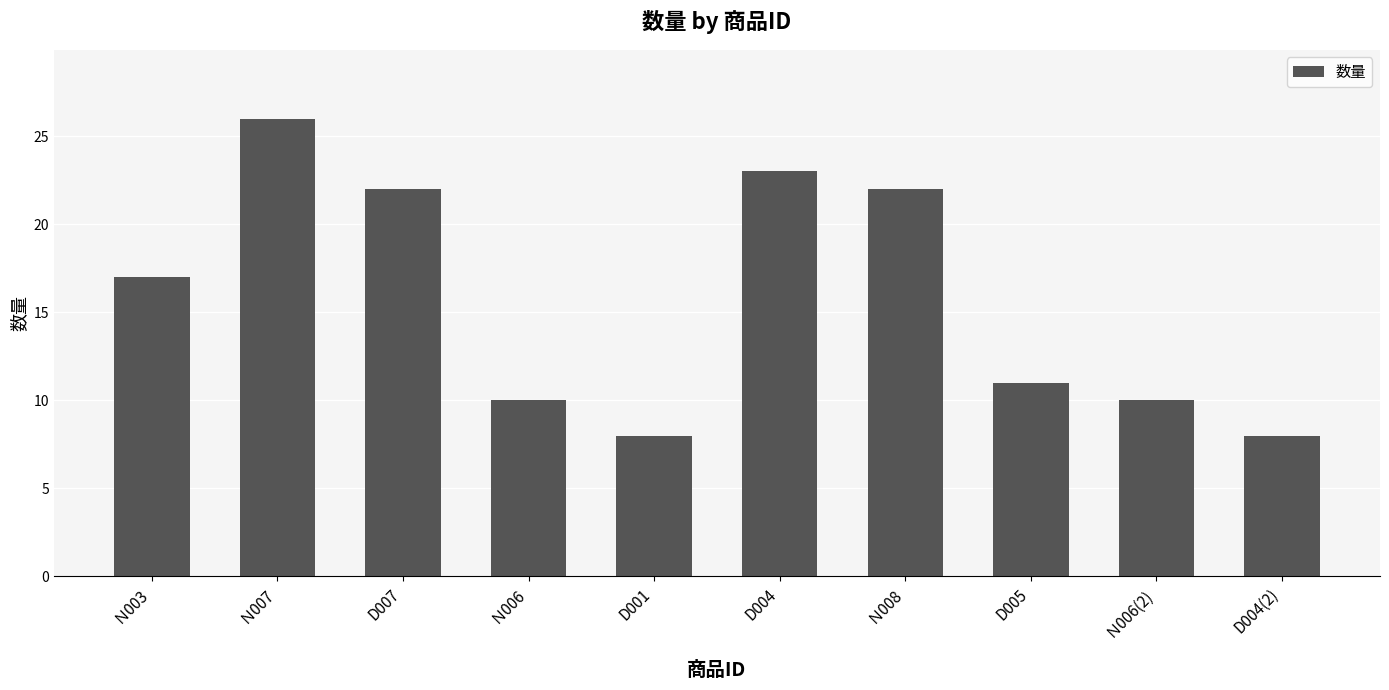

What is the maximum value shown in the chart?

26